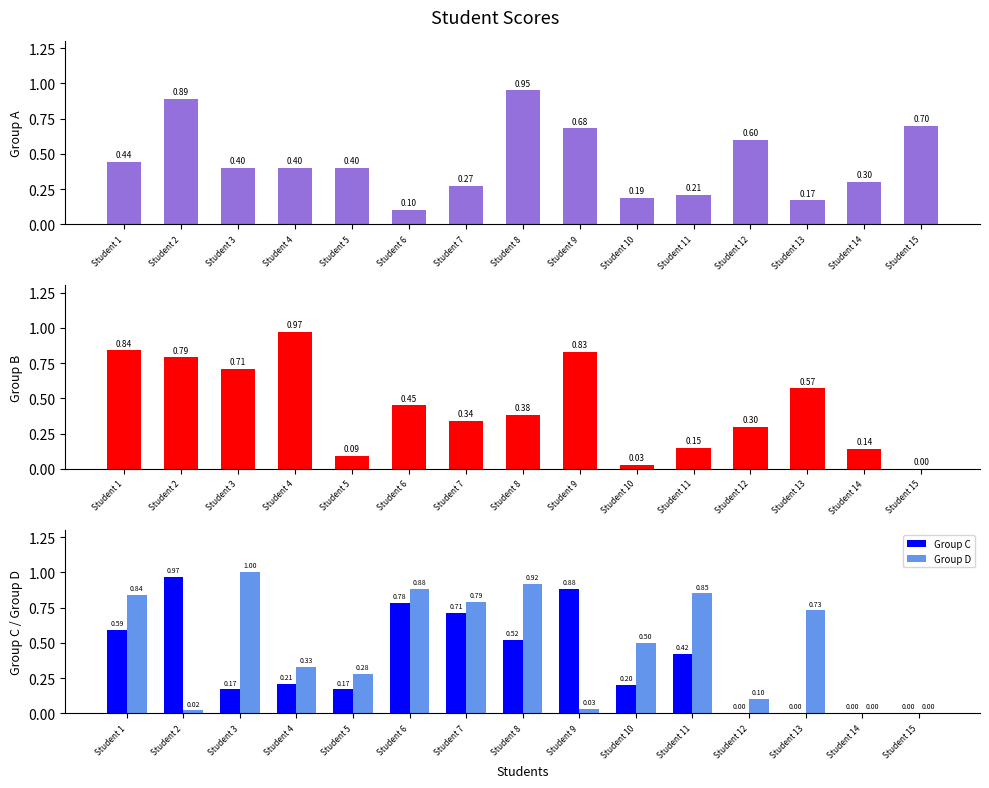

Which series has the widest spread of values?

Group D